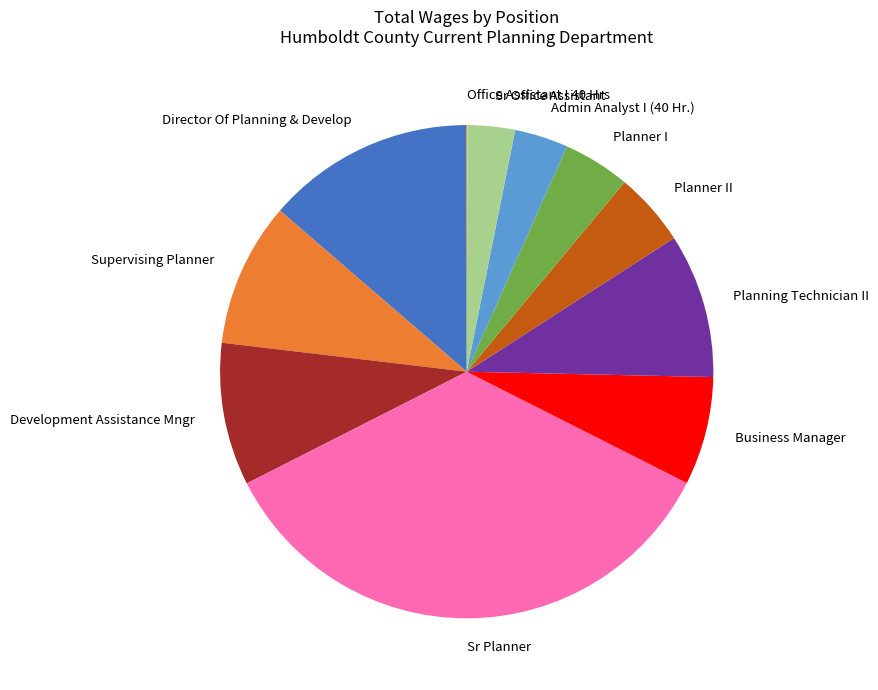

Which slice is the largest?

Sr Planner